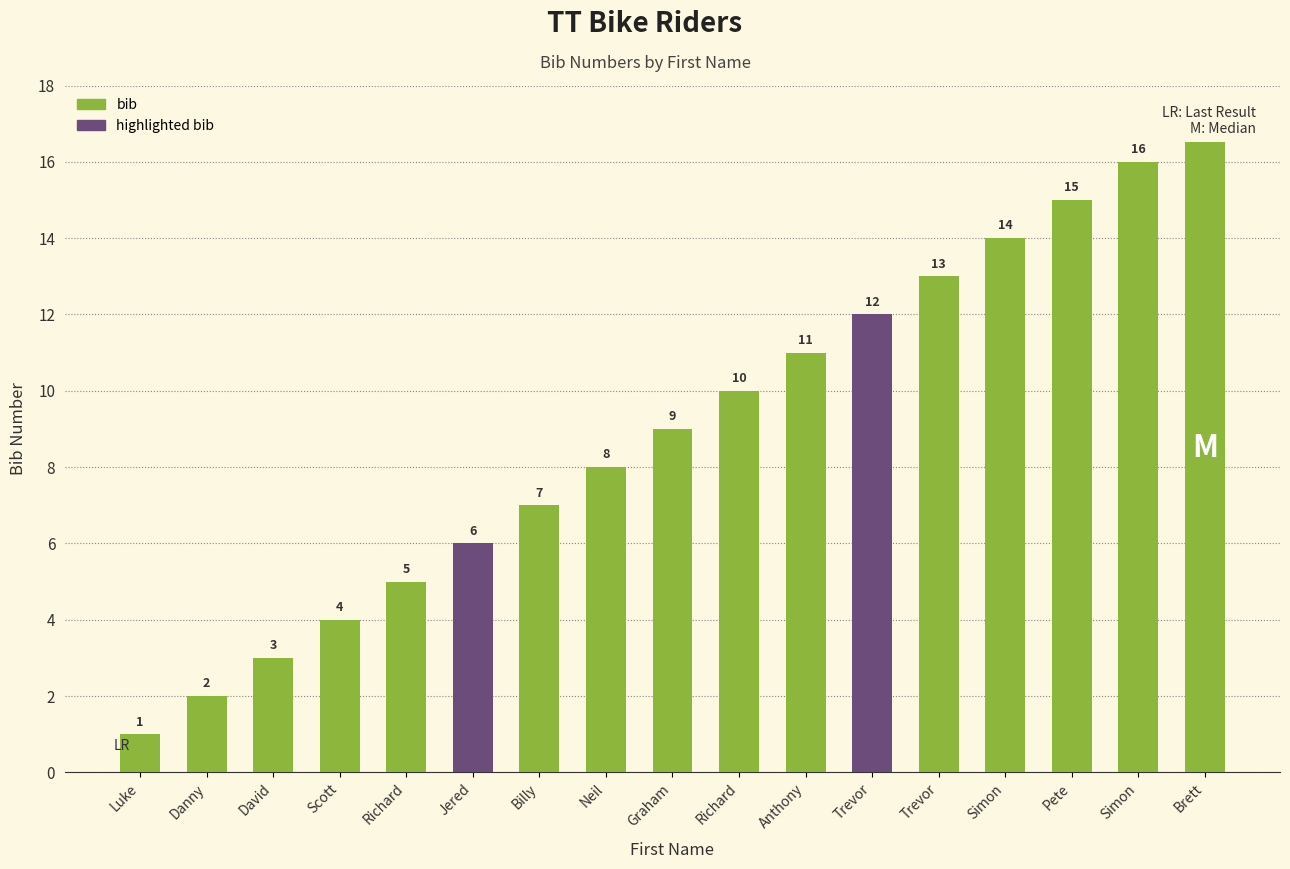

Count the number of values greater than 9.

8